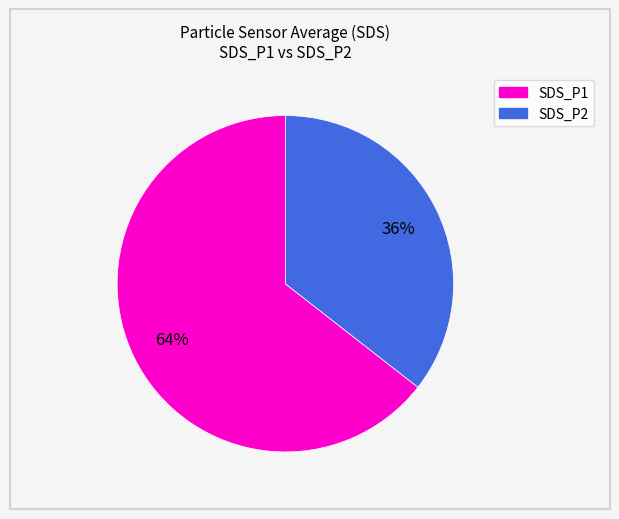

Is there any slice that represents more than half of the pie?

Yes